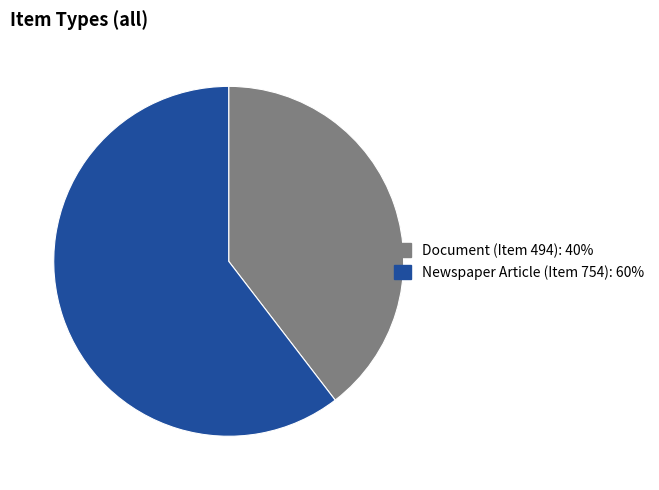

Does Newspaper Article (Item 754) account for over 50% of the chart?

Yes